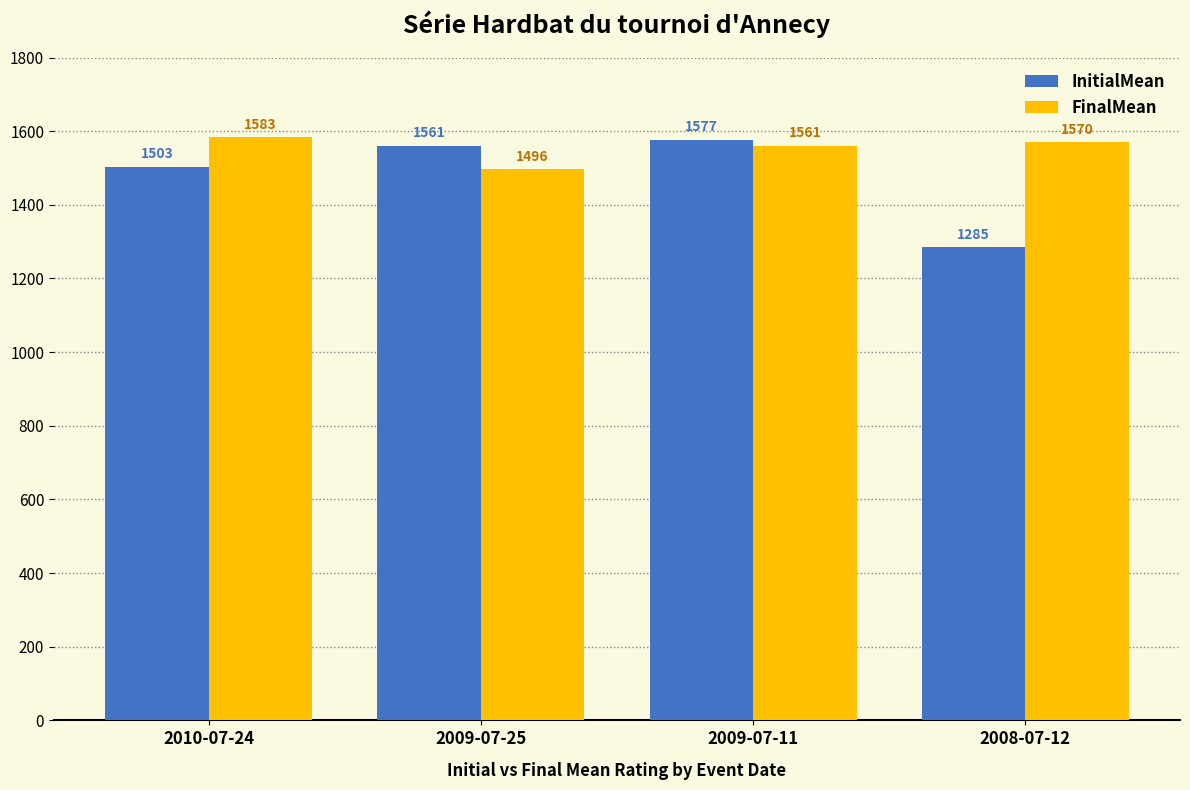

Which series has the largest total across all categories?

FinalMean